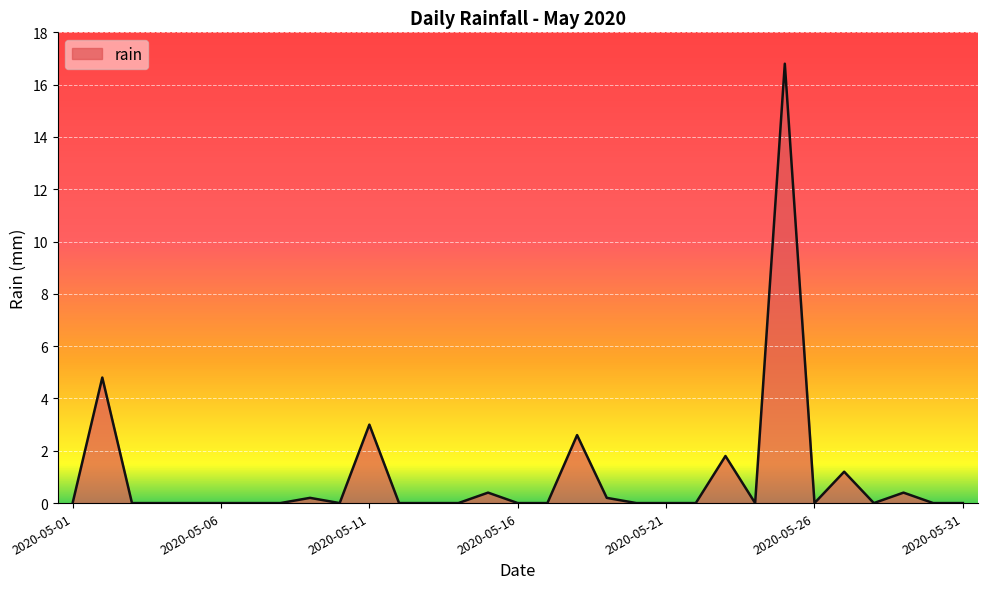

What is the average value?

1.0